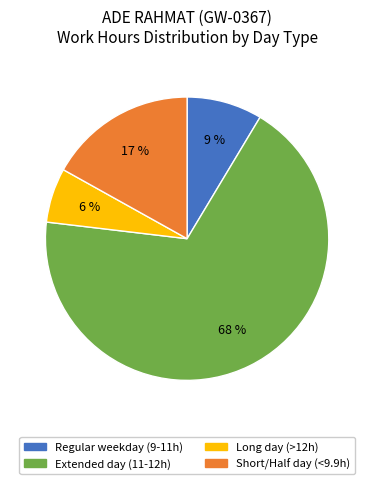

How many segments does this pie chart have?

4